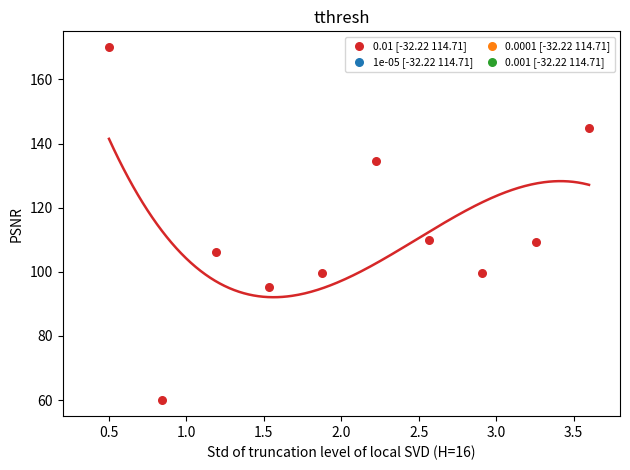

What is the range of X values (max minus min)?

3.1